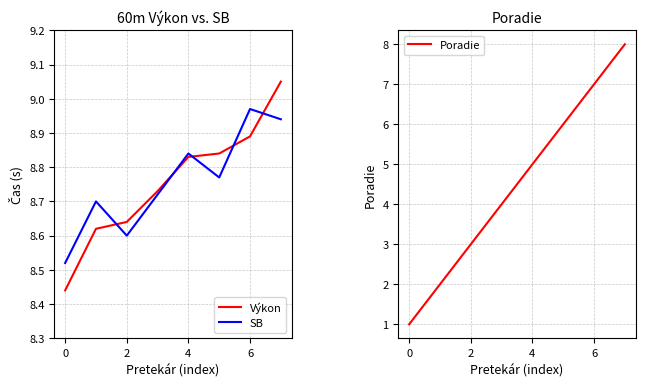

True or false: Poradie has a value of 12 at 6.

False